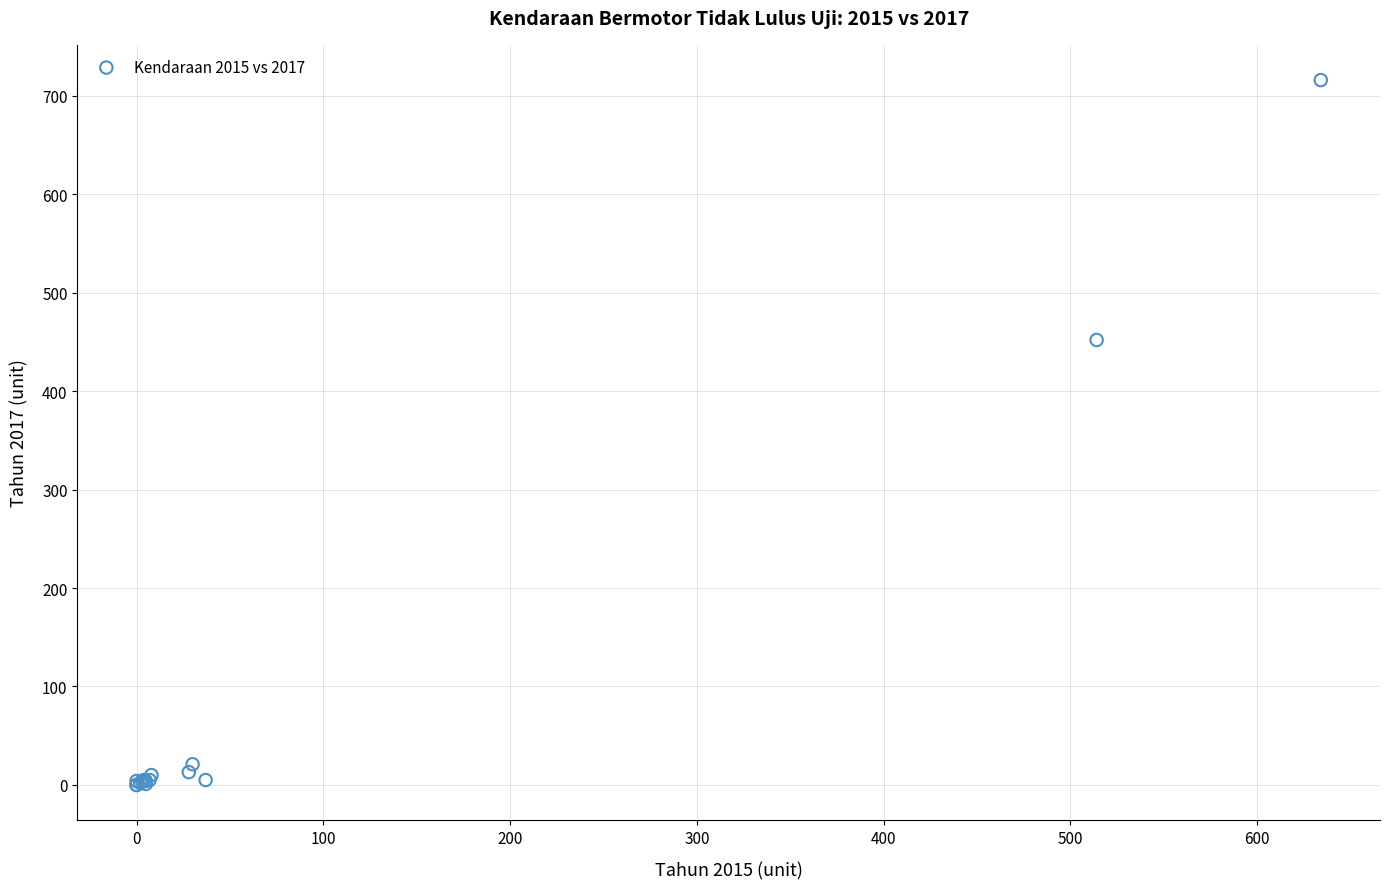

What Y value in the scatter plot is closest to 358?

452